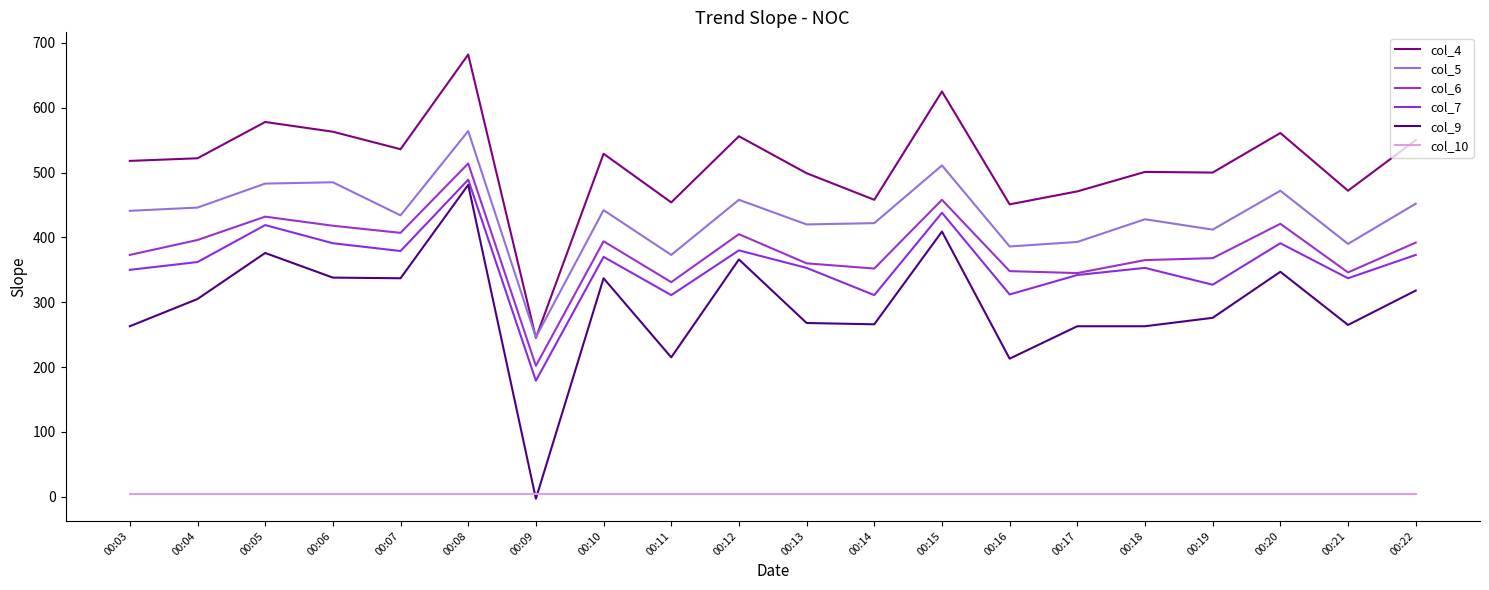

True or false: col_10 and col_7 intersect in this chart.

False